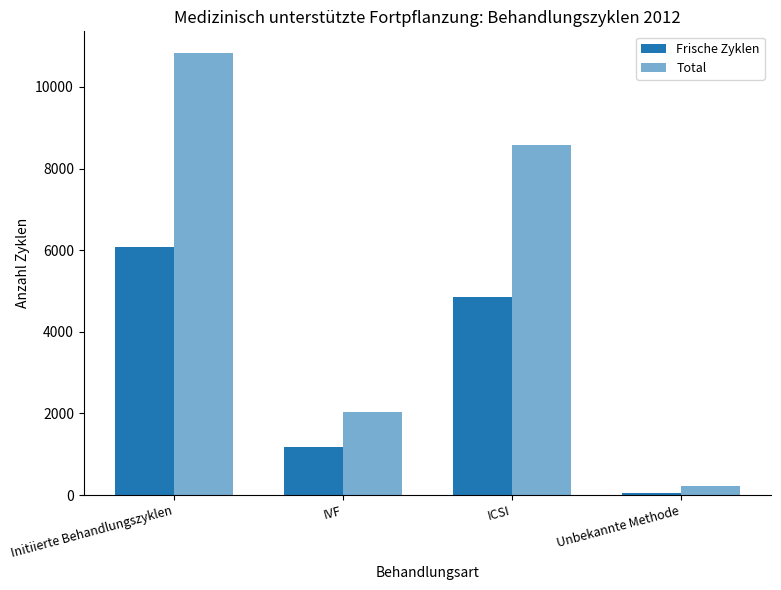

How many groups of bars are there?

4